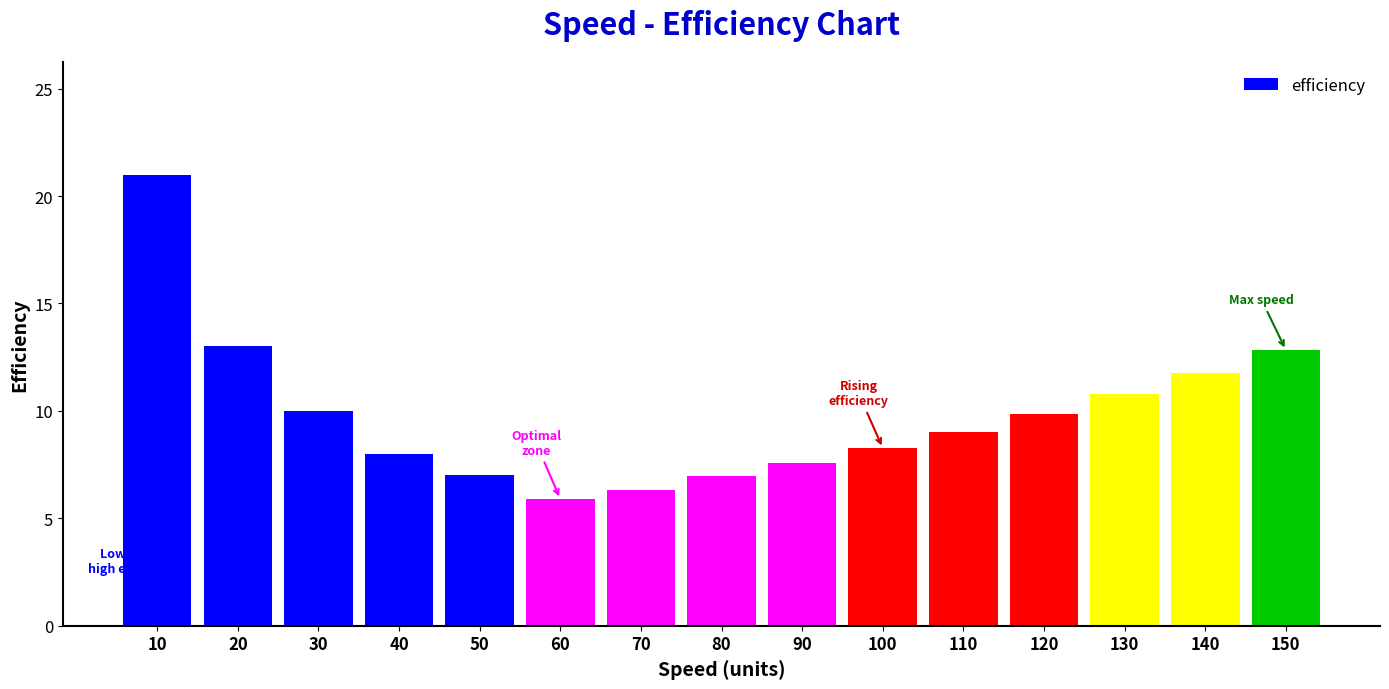

Reading left to right, extract all data points from this chart.

21.0	13.0	10.0	8.0	7.0	5.9	6.3	7.0	7.6	8.3	9.0	9.9	10.8	11.8	12.8